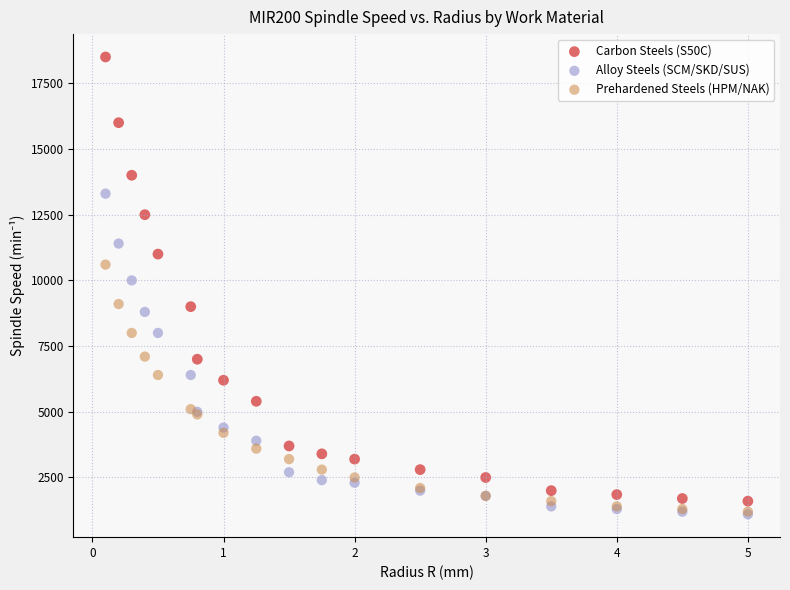

What are all the series names shown in the legend?

Carbon Steels (S50C), Alloy Steels (SCM/SKD/SUS), Prehardened Steels (HPM/NAK)